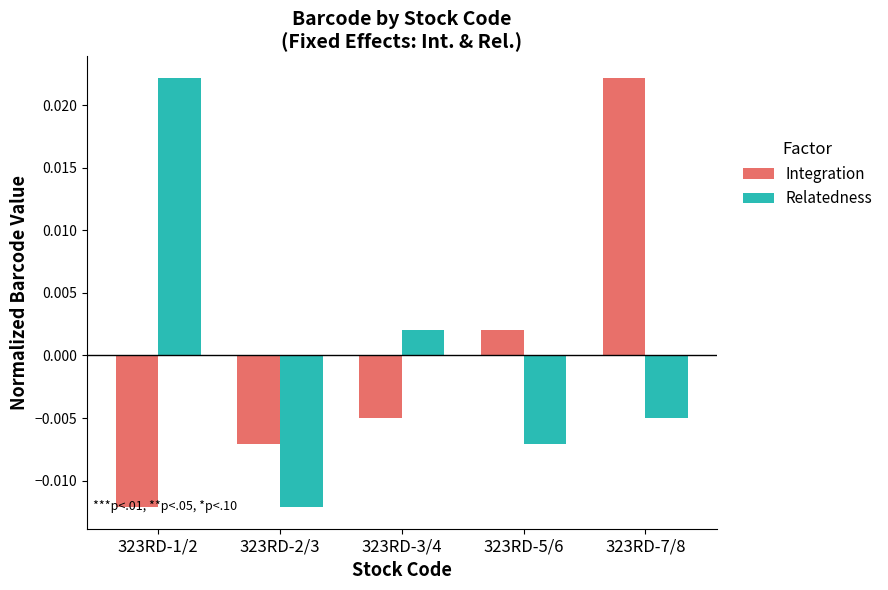

At which label does Integration reach its minimum?

323RD-1/2